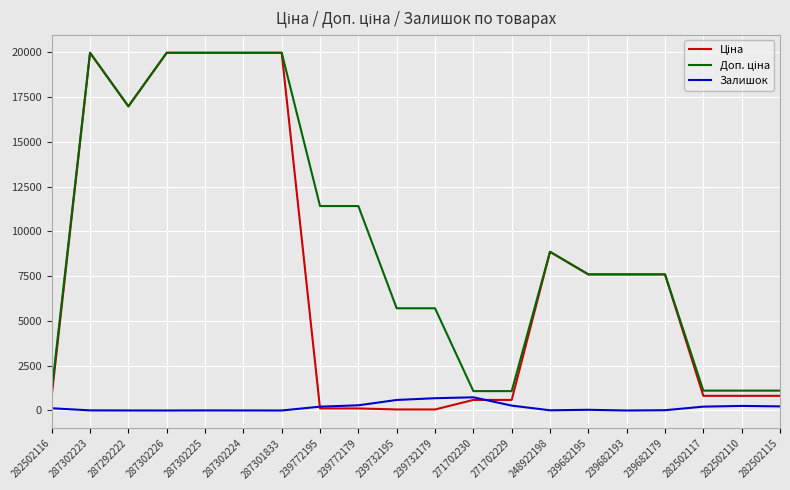

What is the maximum value for Залишок?

736.0